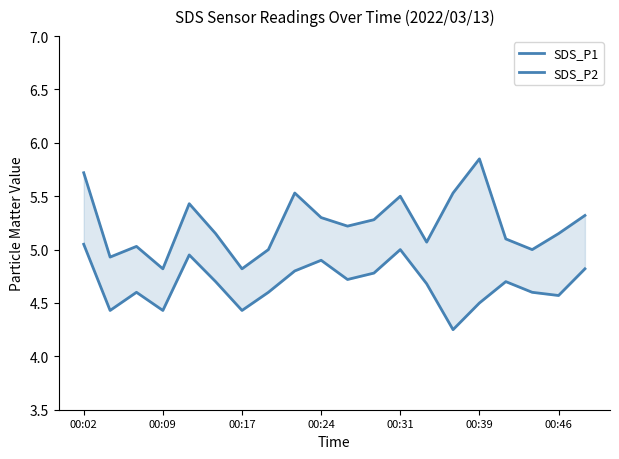

What is the sum of the SDS_P2 values at 10 and 7?

9.3